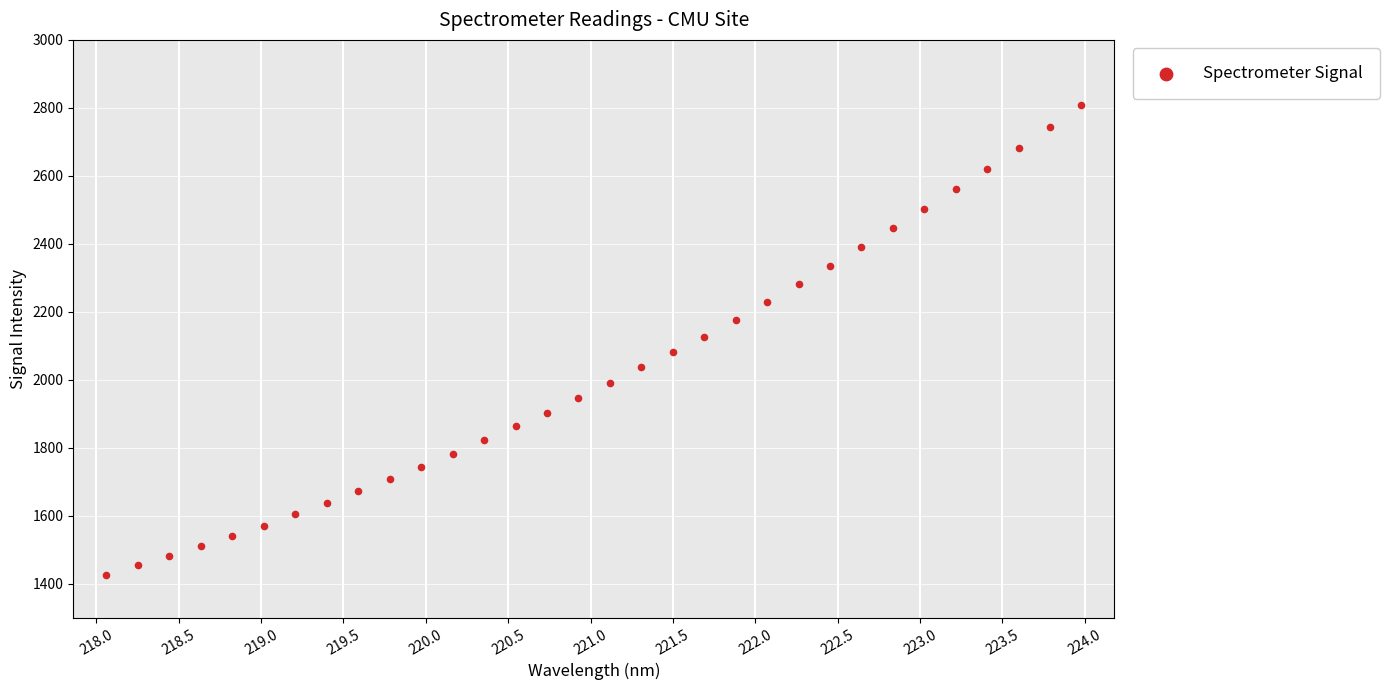

What is the range of Y values (max minus min)?

1380.6